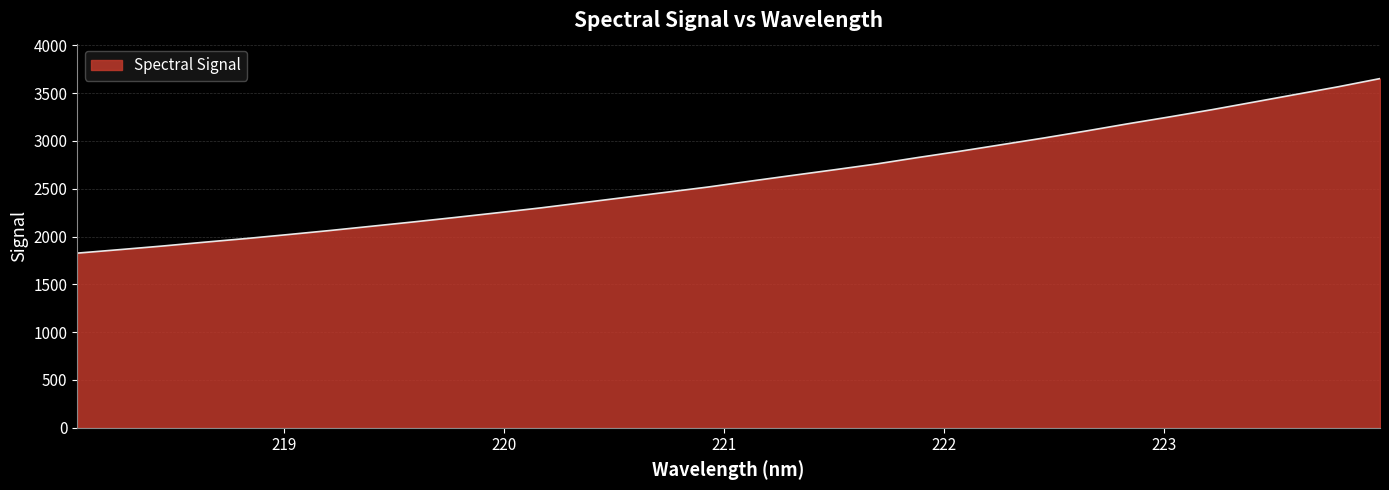

What is the maximum value shown in the chart?

3652.2